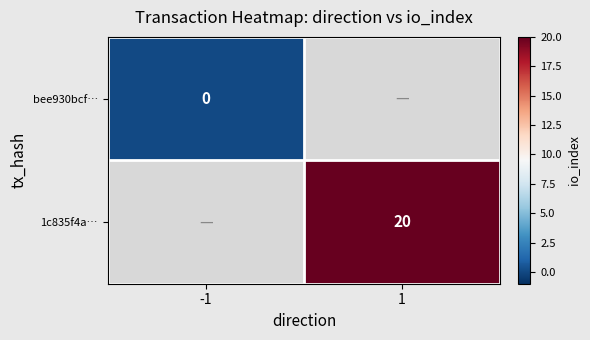

Which category has the lowest value across all series?

-1